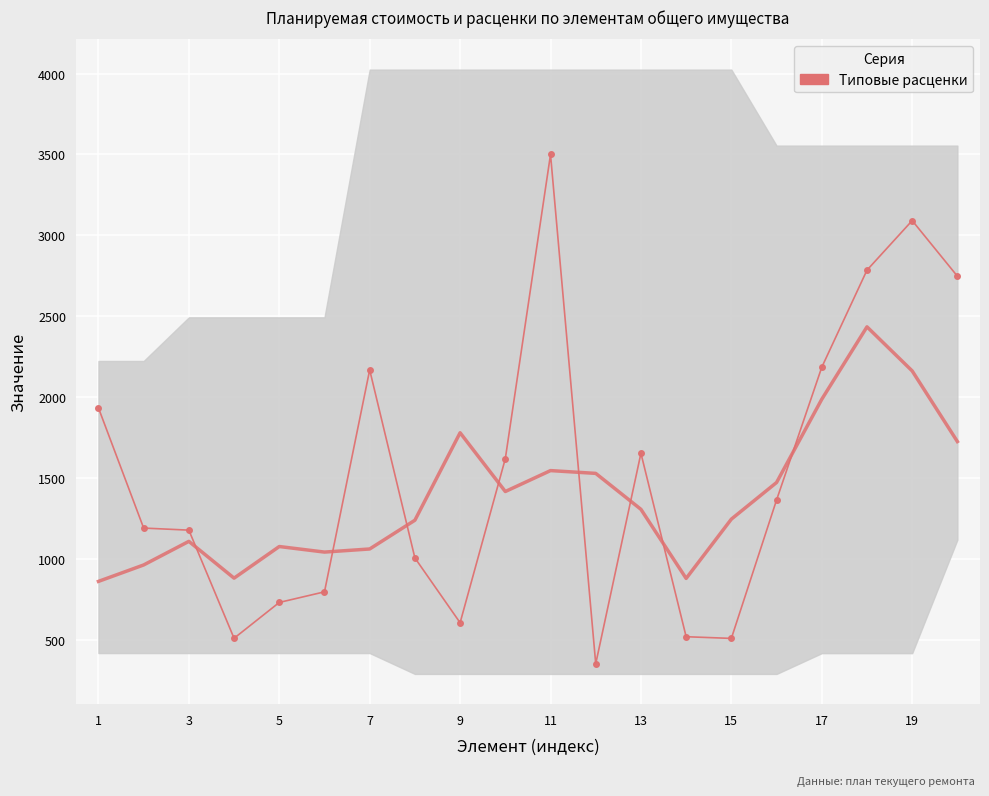

What is the minimum value shown in the chart?

350.7